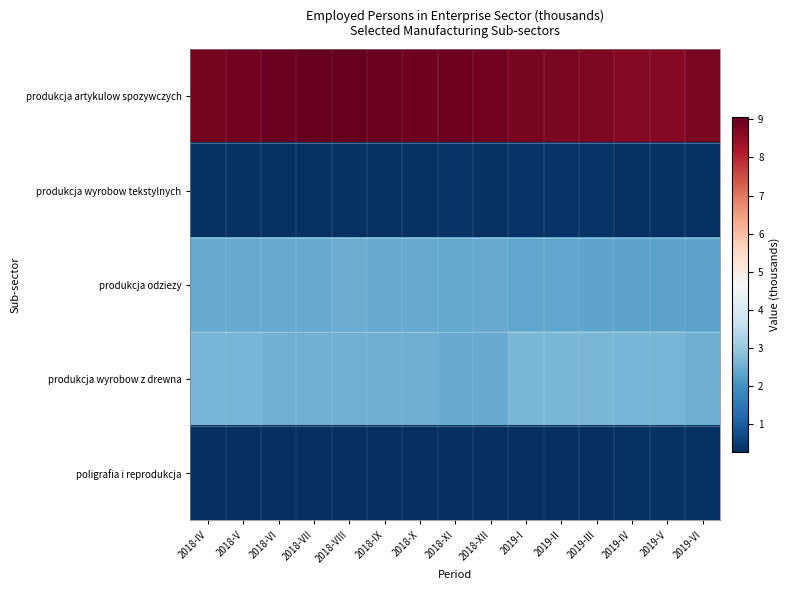

Which series has the widest spread of values?

produkcja artykulow spozywczych